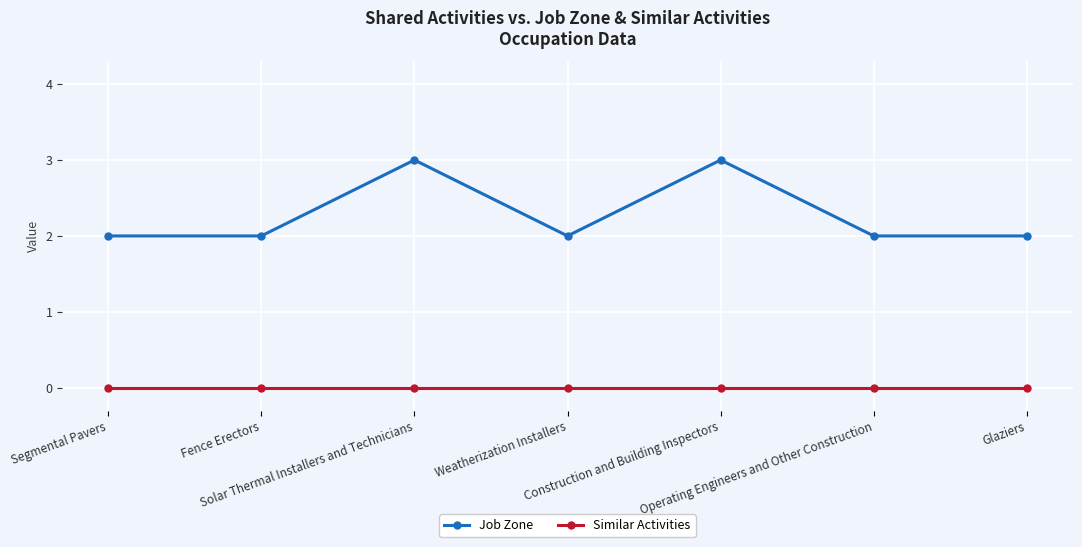

Which series has the widest spread of values?

Job Zone